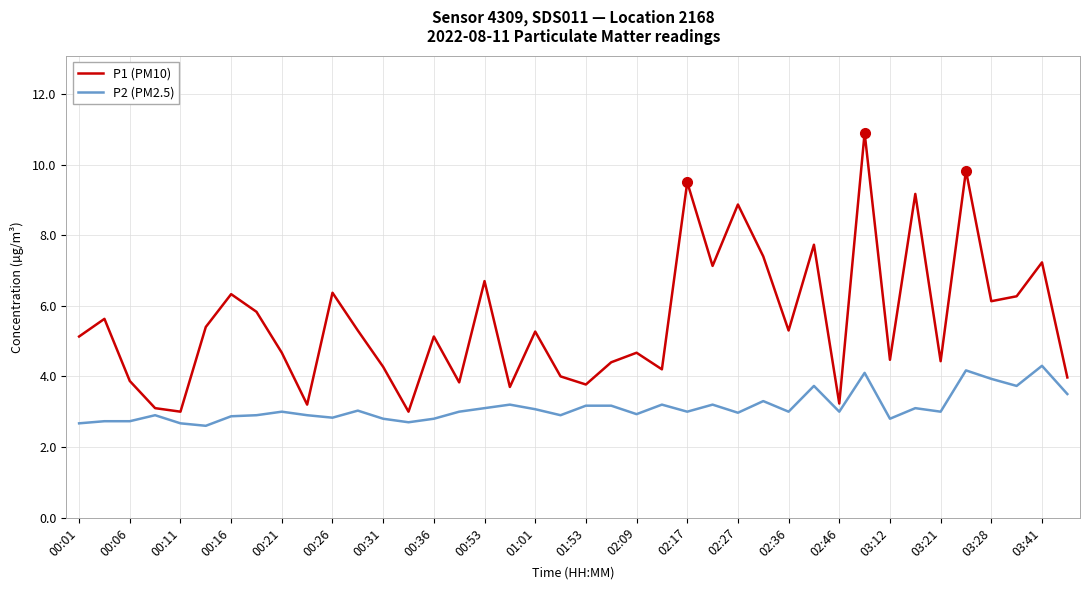

List the series in order of their peak value, lowest first.

P2 (PM2.5), P1 (PM10)